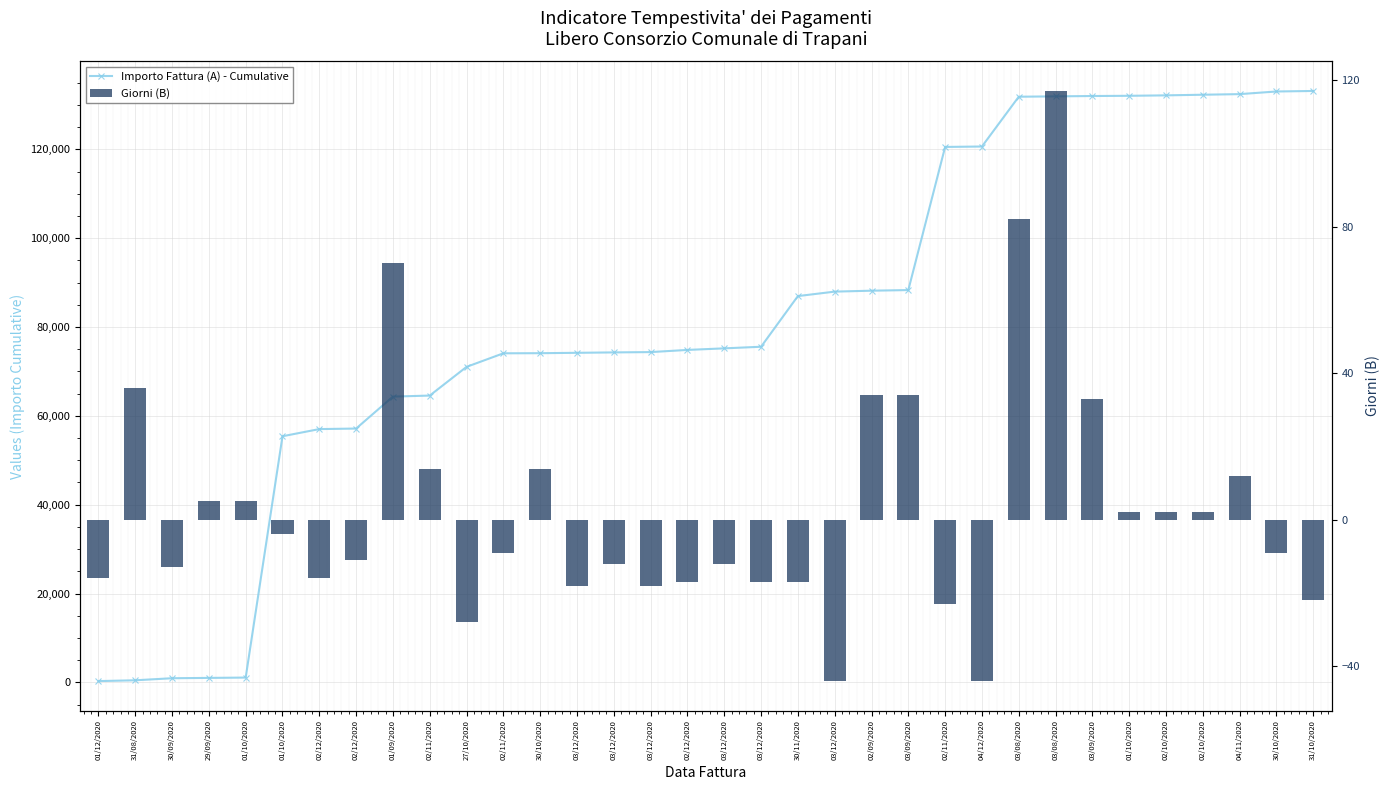

True or false: Importo Fattura (A) - Cumulative has a value of 29783.8 at 02/10/2020.

False